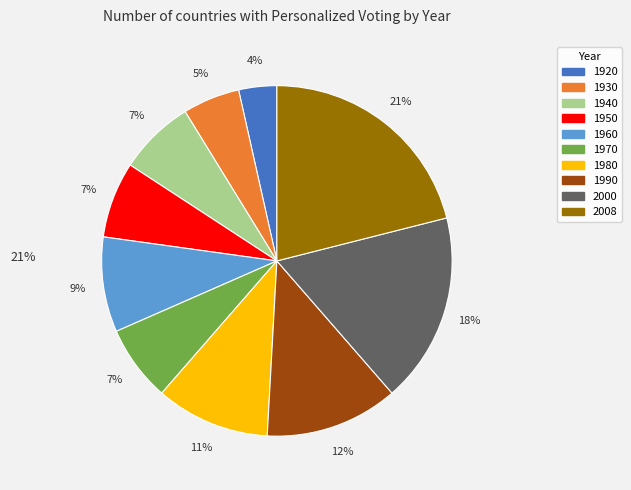

To the nearest percent, what percentage of the pie is 1970?

7%